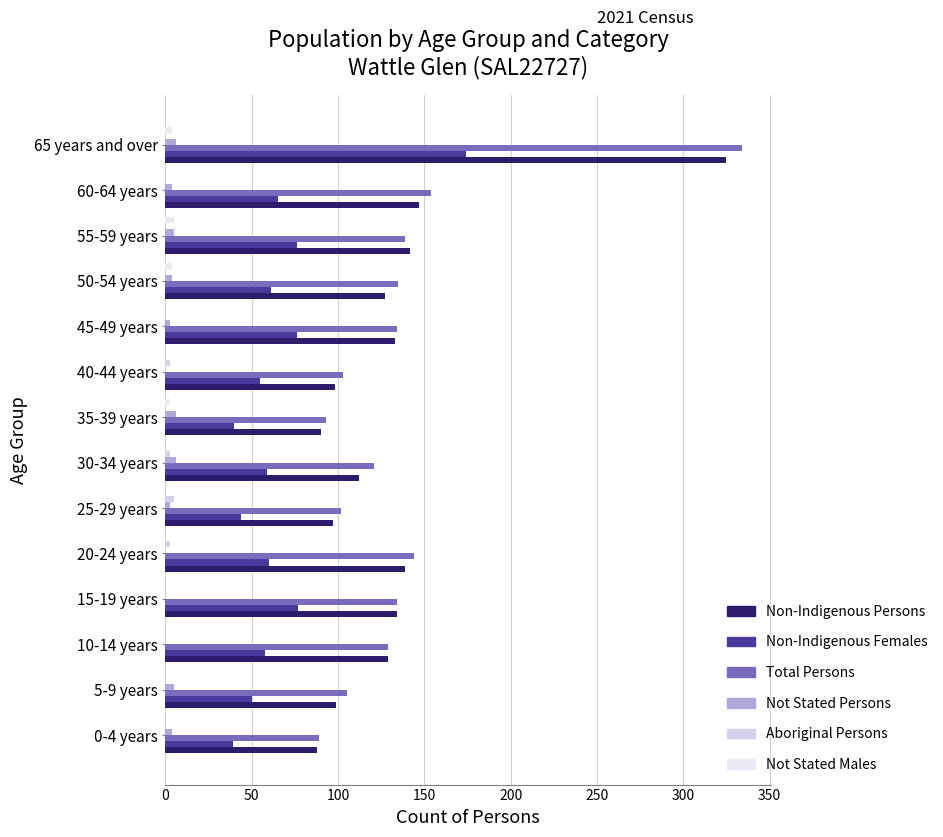

Reading left to right, transcribe all the data shown in this chart.

Non-Indigenous Persons: 88	99	129	134	139	97	112	90	98	133	127	142	147	325
Non-Indigenous Females: 39	50	58	77	60	44	59	40	55	76	61	76	65	174
Total Persons: 89	105	129	134	144	102	121	93	103	134	135	139	154	334
Not Stated Persons: 4	5	0	0	0	3	6	6	0	3	4	5	4	6
Aboriginal Persons: 0	0	0	0	3	5	3	0	3	0	0	0	0	0
Not Stated Males: 0	0	0	0	0	0	0	3	0	0	4	5	0	4